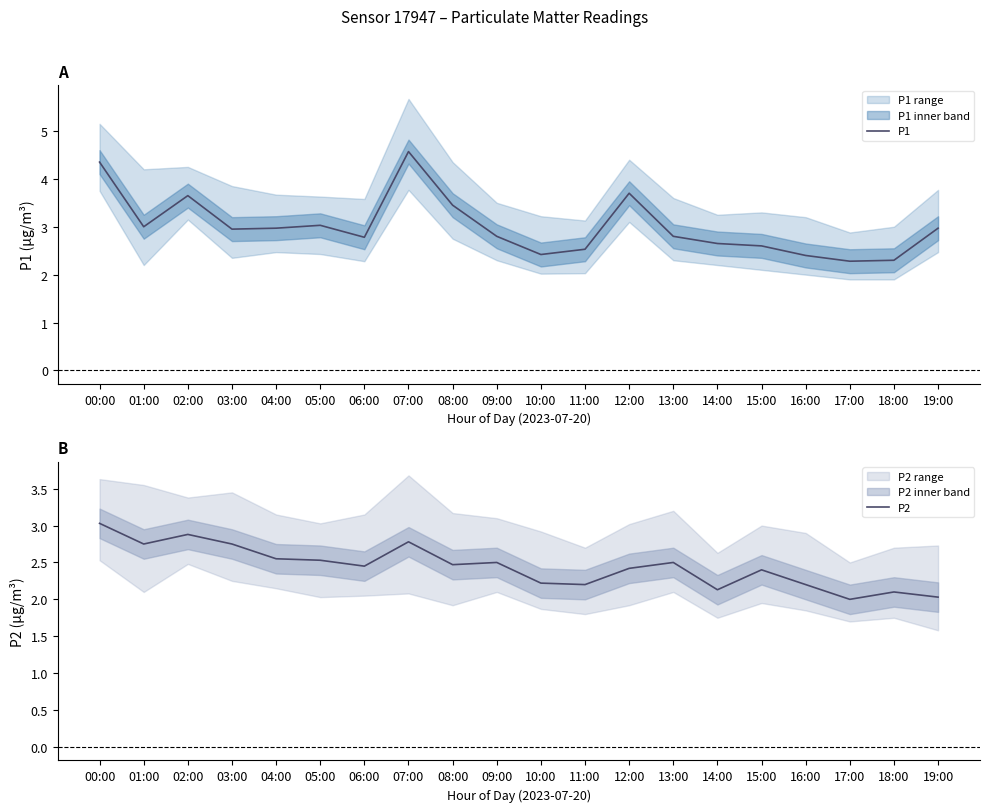

At which category does the chart reach its minimum across all series?

17:00